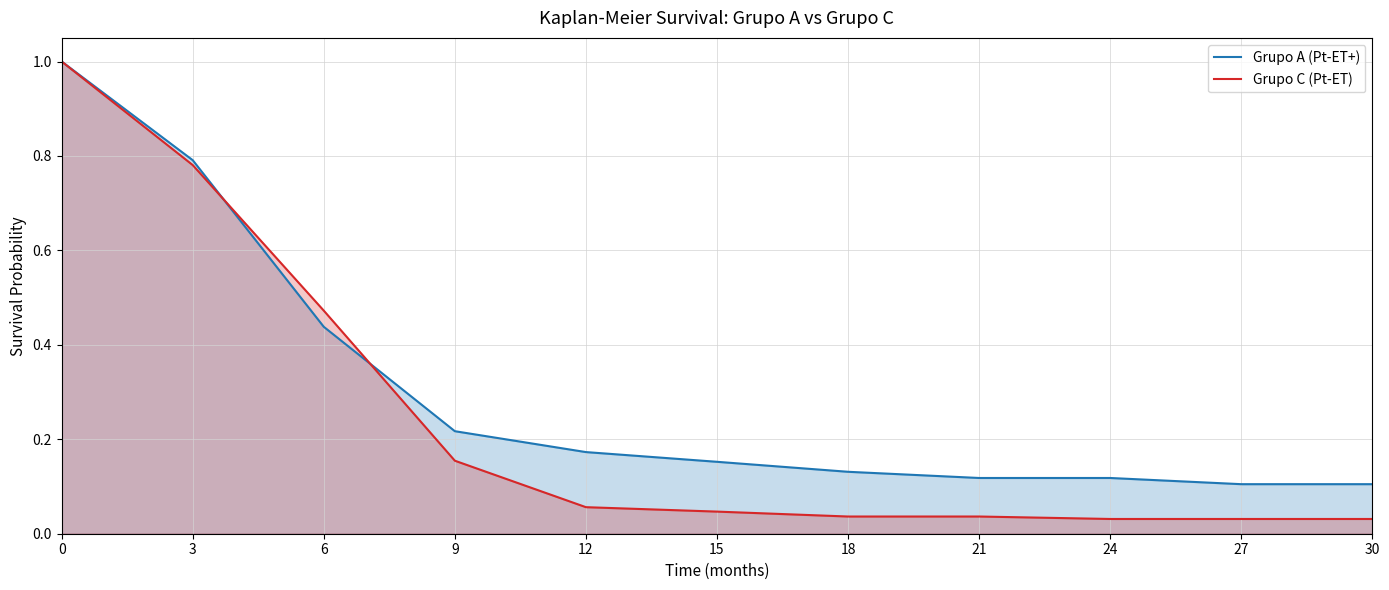

What is the value of the Grupo A (Pt-ET+) point at the 8th from the left?

0.1